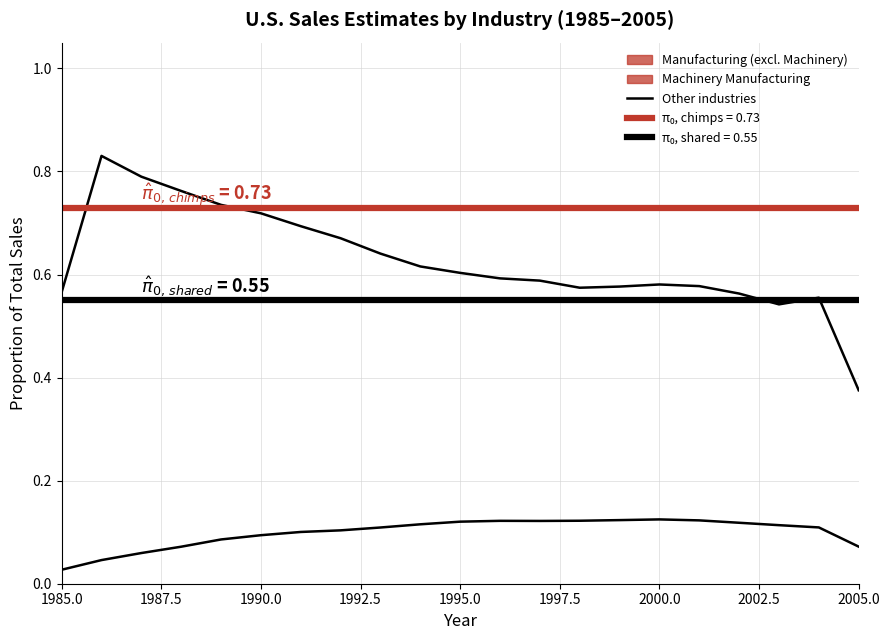

What is the maximum value shown in the chart?

0.8